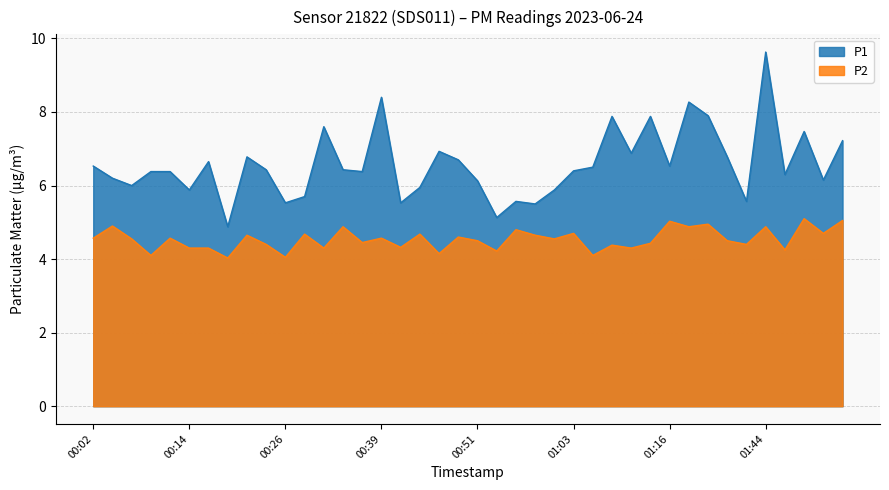

True or false: P2 and P1 cross at least once.

False